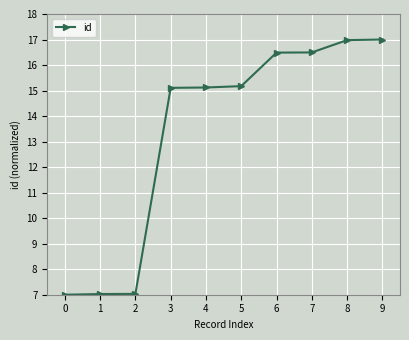

Reading left to right, list all the values displayed in this chart.

0=7.0	1=7.0	2=7.0	3=15.1	4=15.1	5=15.2	6=16.5	7=16.5	8=17.0	9=17.0